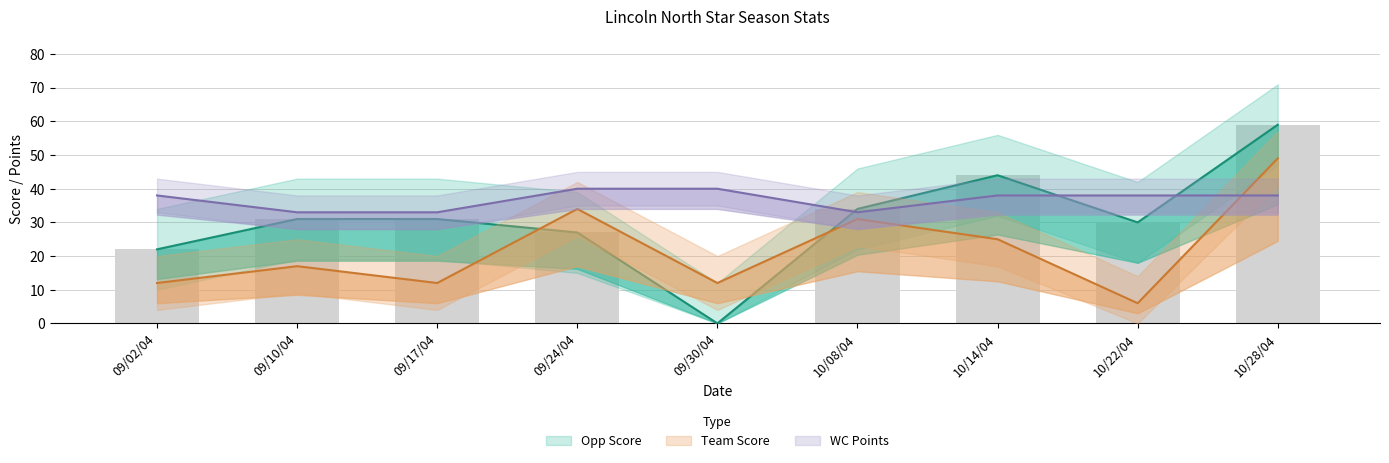

Where is WC Points nearest to the value 36?

09/02/04